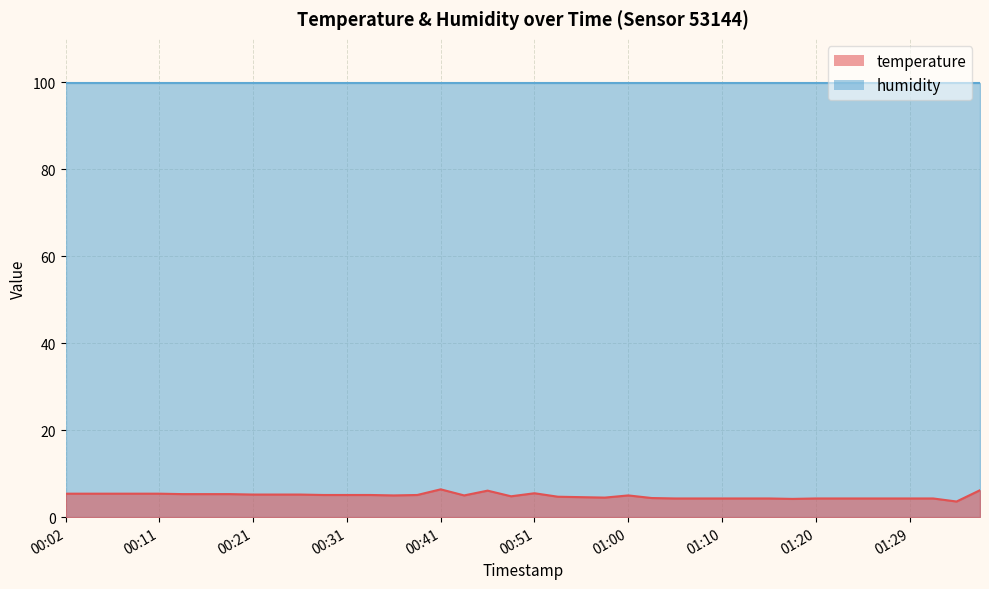

True or false: there are more than 2 points higher than both neighbors.

True